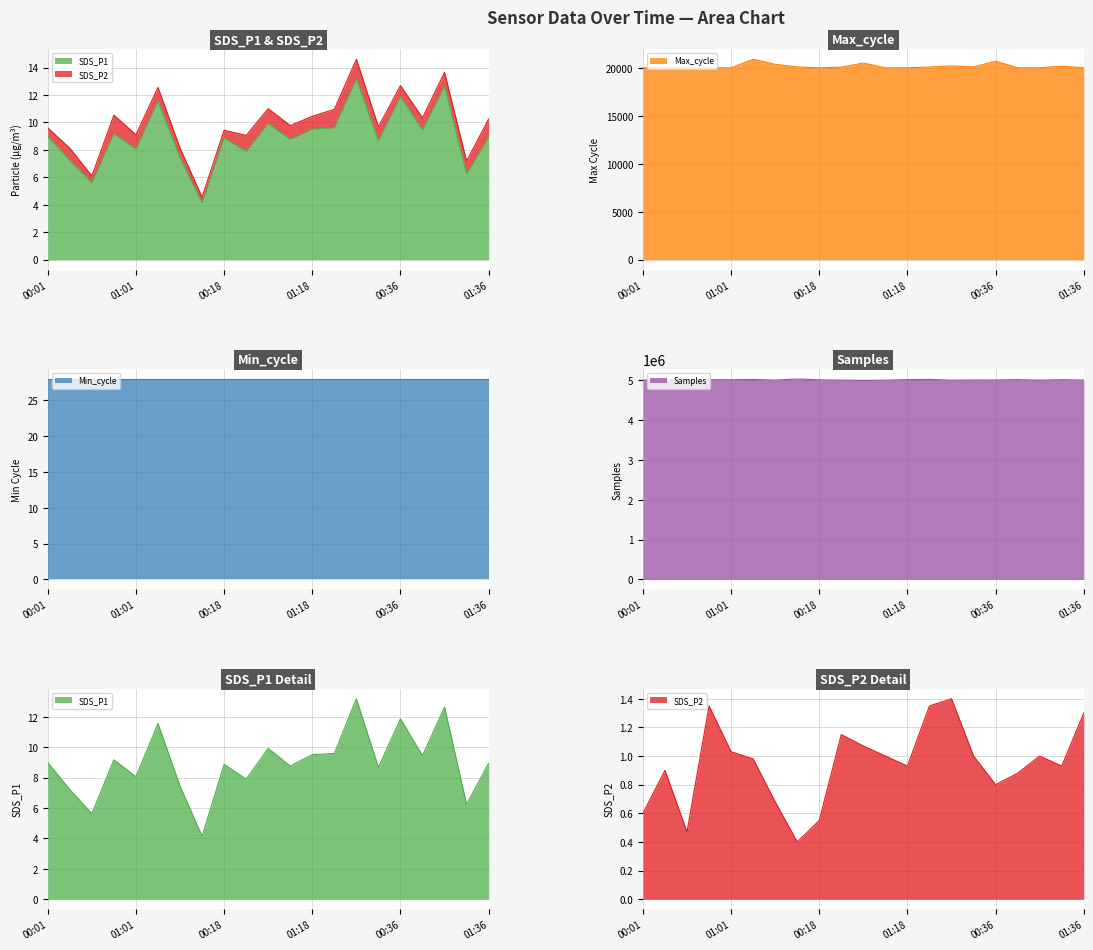

True or false: SDS_P1 has a value of 7.9 at 00:33.

True